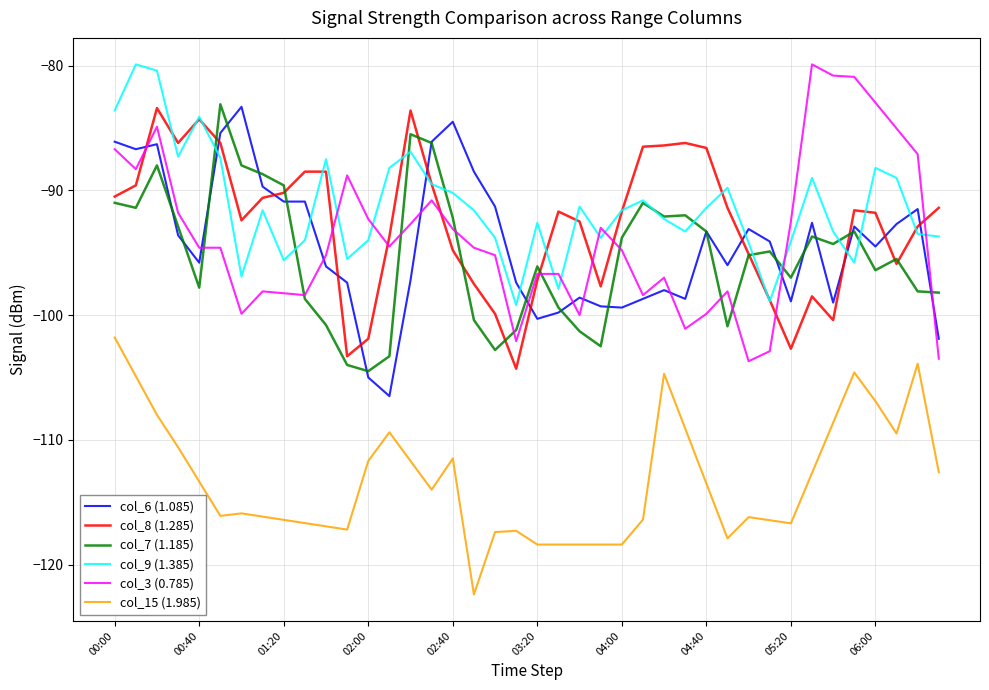

What is the approximate value of col_7 (1.185) at 17?

-100.4